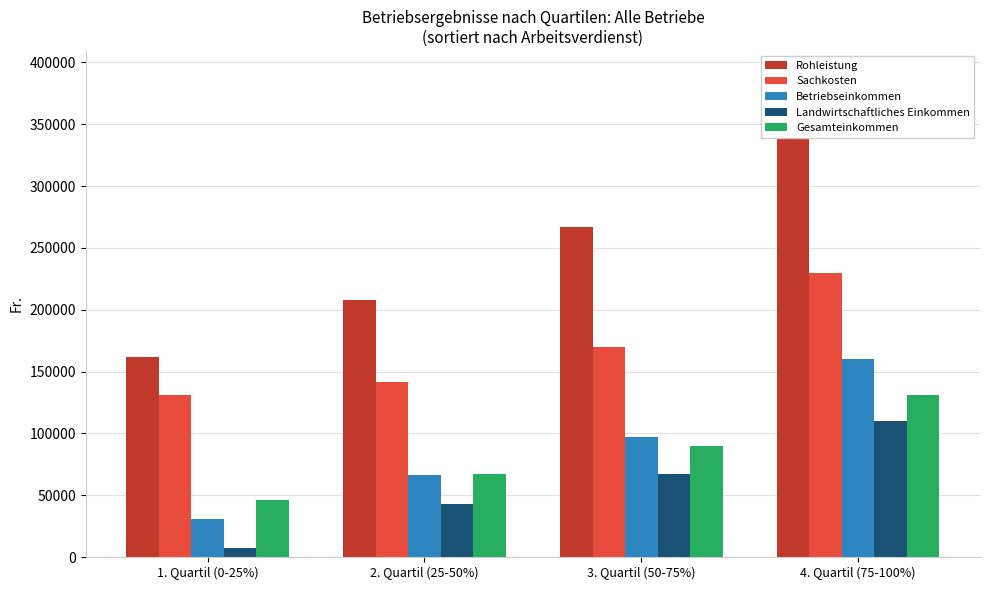

Where does the Landwirtschaftliches Einkommen series first go above 67388?

4. Quartil (75-100%)